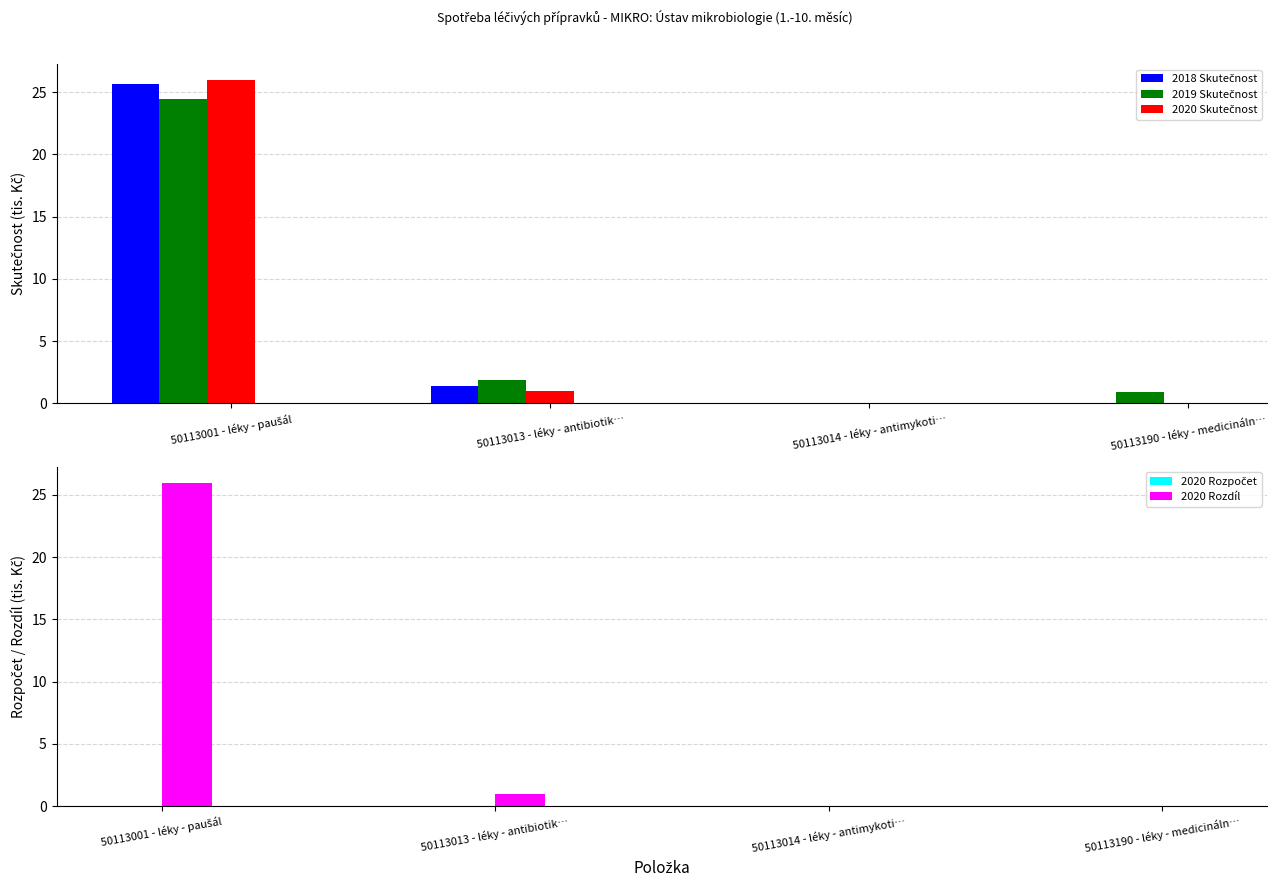

What is the maximum value shown in the chart?

26.0